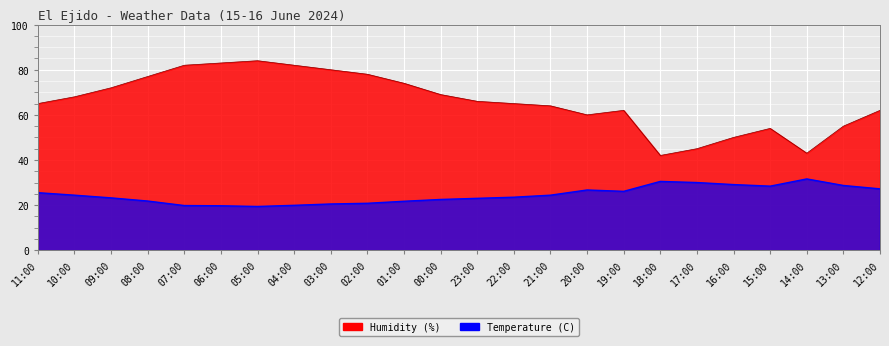

What is the maximum value shown in the chart?

84.0